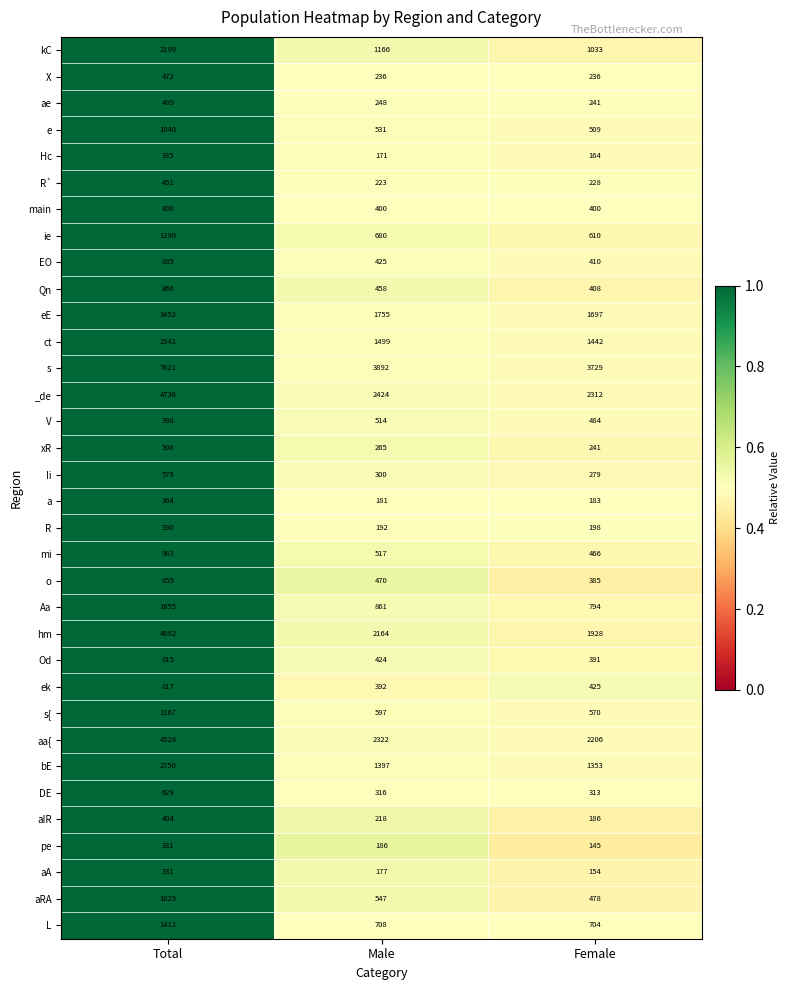

Between Total and Female, which series saw the biggest shift?

s